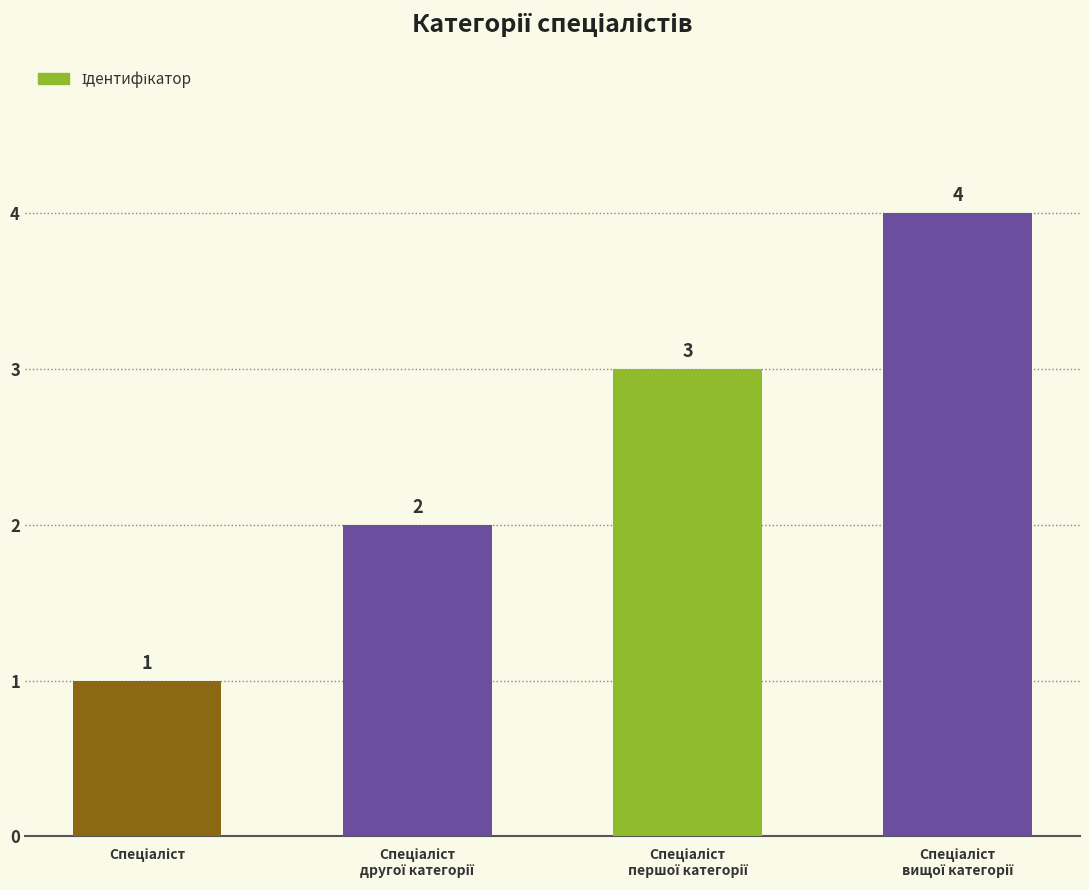

Count the values in the range 2 to 4.

3